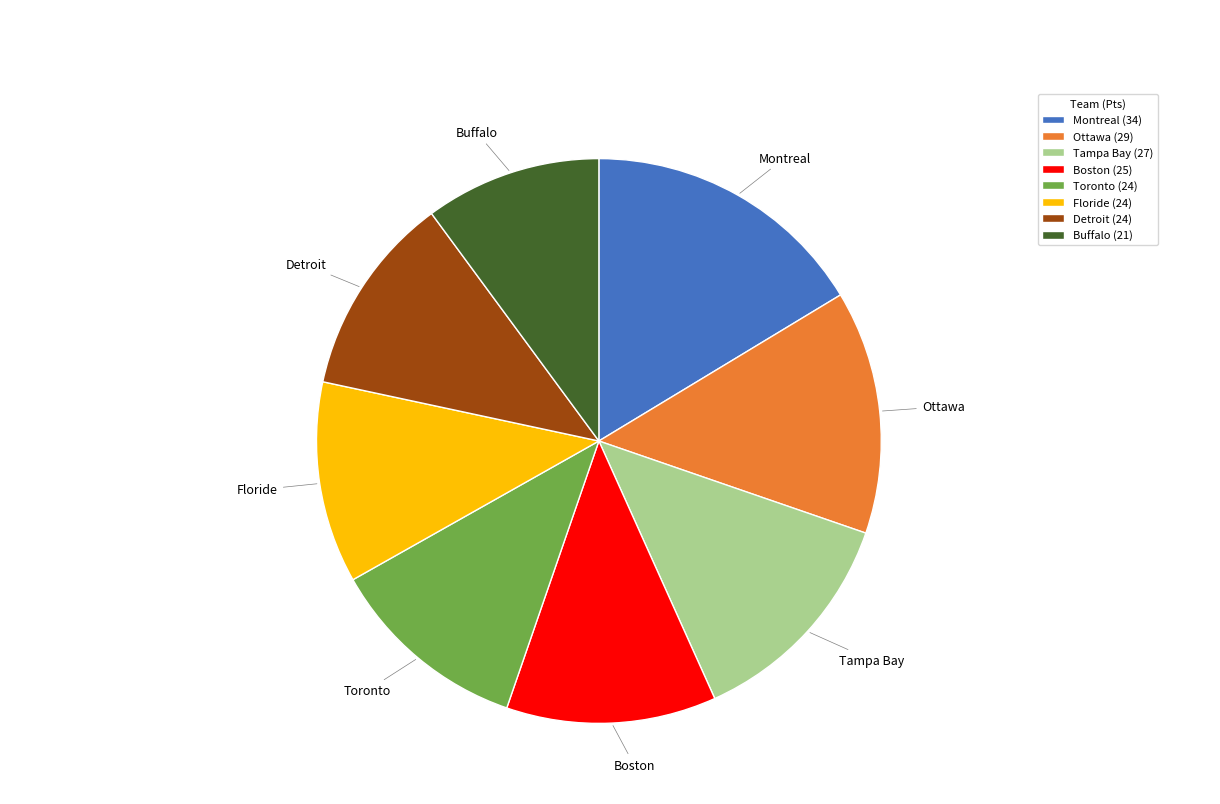

Is it true that Tampa Bay is 13% of the pie?

True